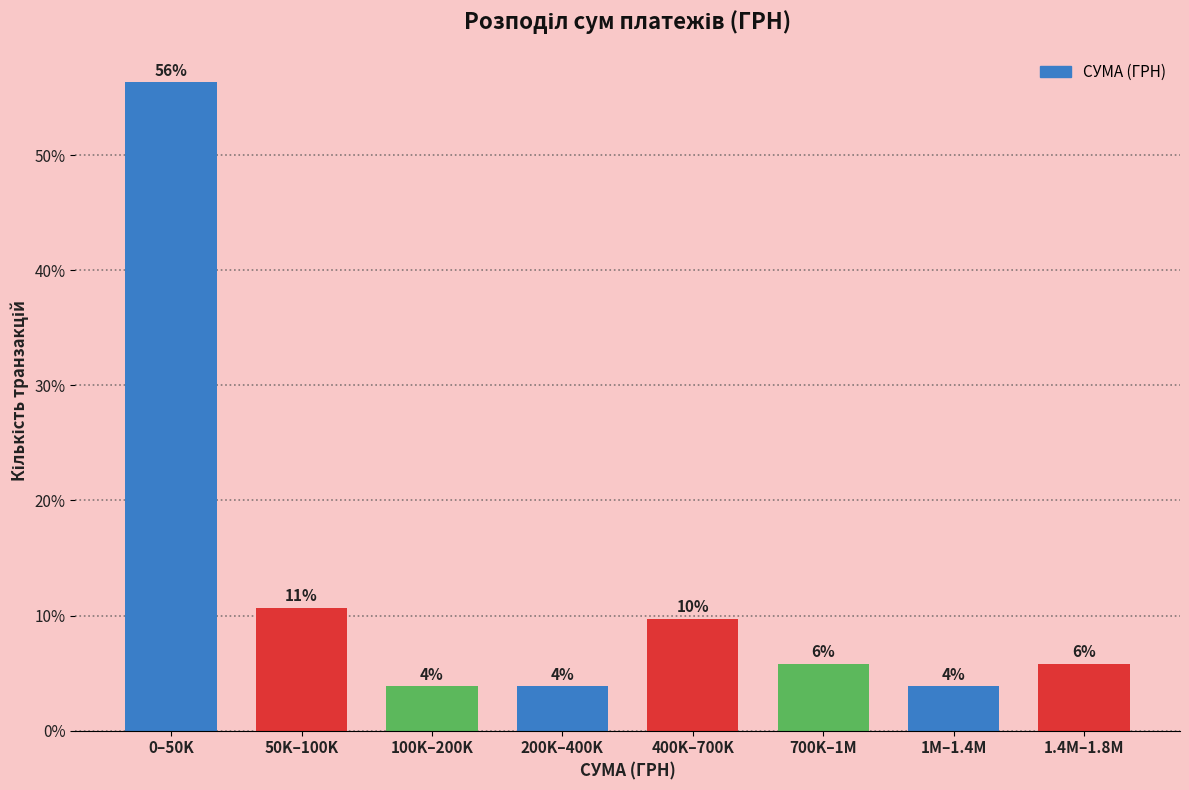

How many bars are there in total?

8